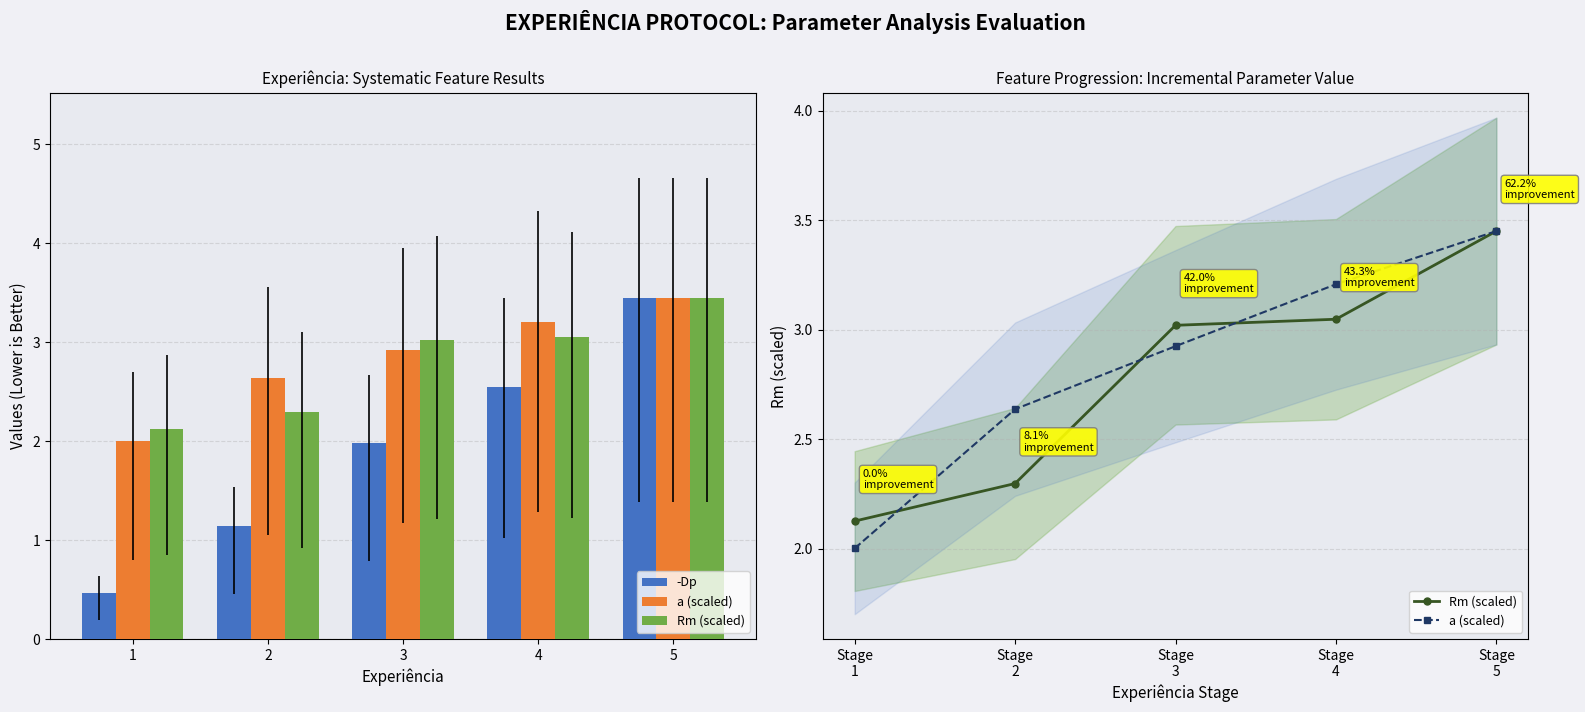

How many groups of bars are there?

5